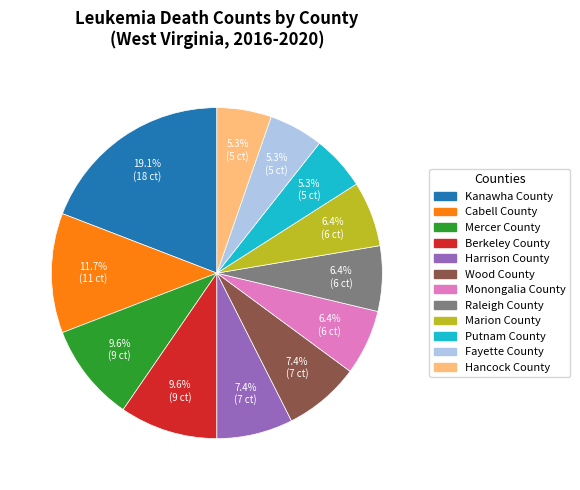

To the nearest percent, what is the difference between the largest and smallest slice percentages?

14%